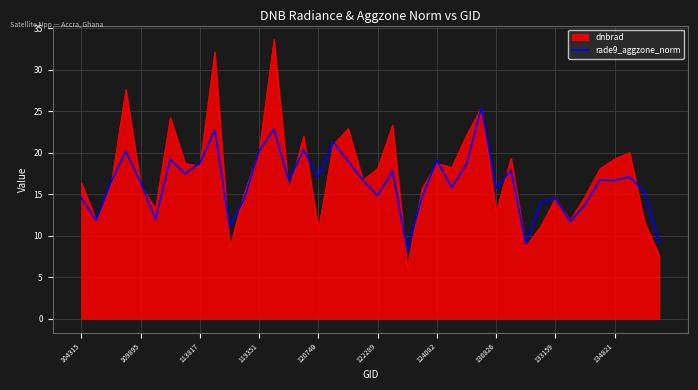

Which series has the largest range (max minus min)?

dnbrad